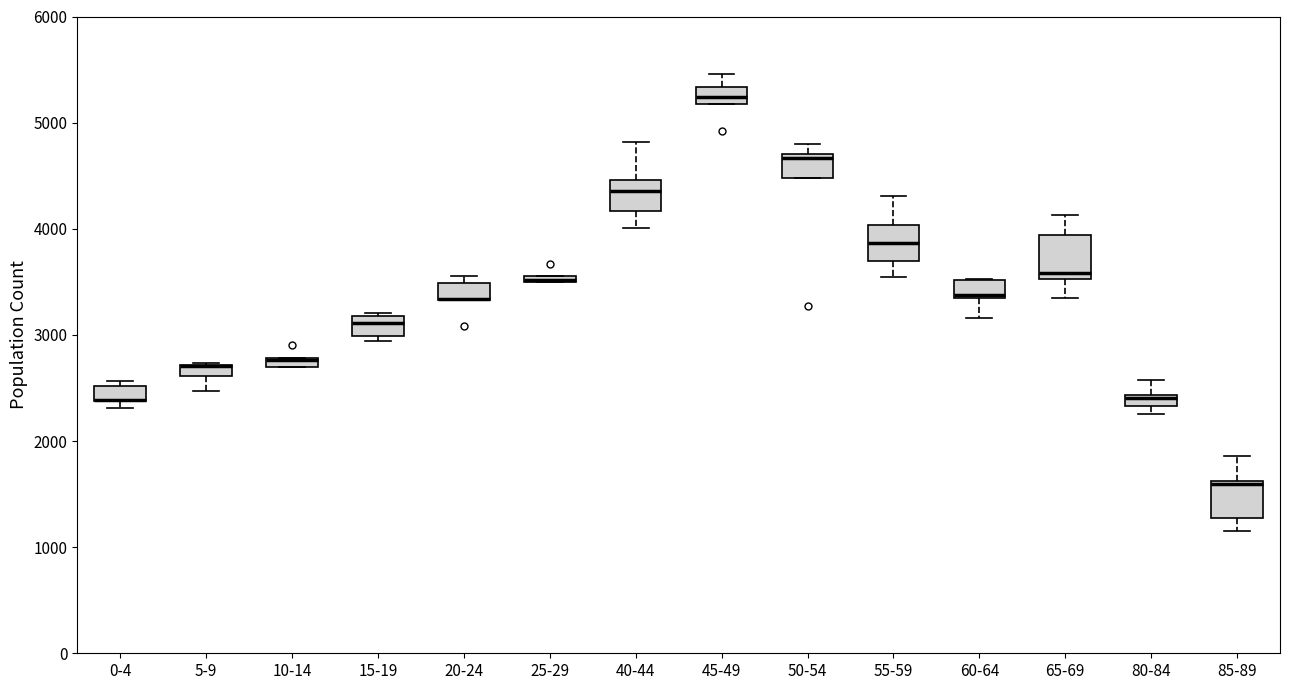

Where is the lower edge of the box for 50-54 on the y-axis? The values are not printed on the chart, so give them approximately, as read against the axis.

4500